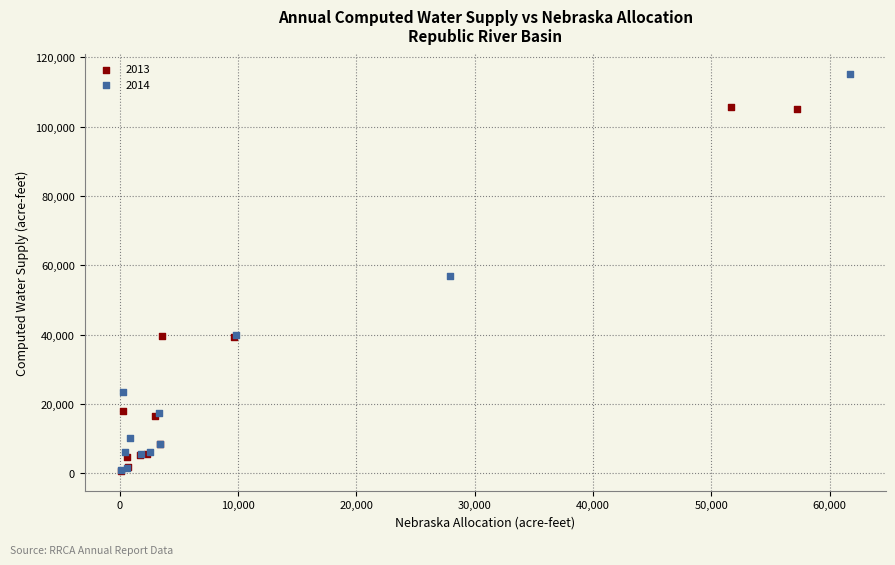

Which series reaches the maximum Y coordinate?

2014